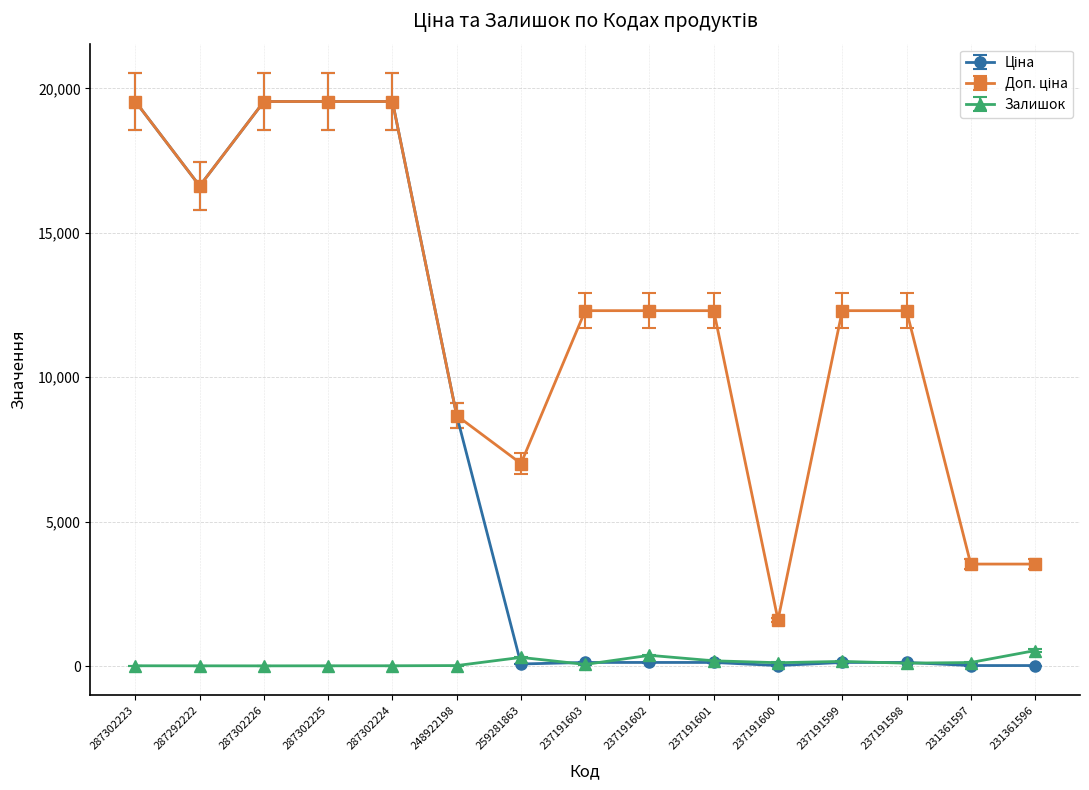

What position from the right is 287302223?

15